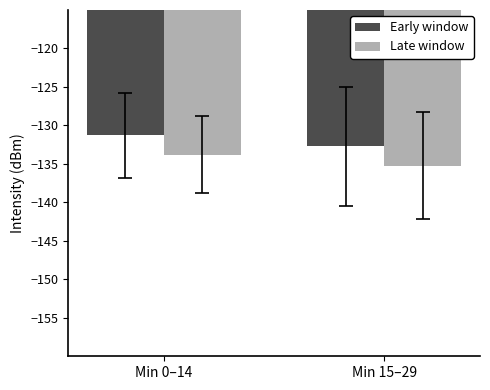

Reading left to right, what are all the values shown in this chart?

Early window: -131.3	-132.7
Late window: -133.8	-135.2